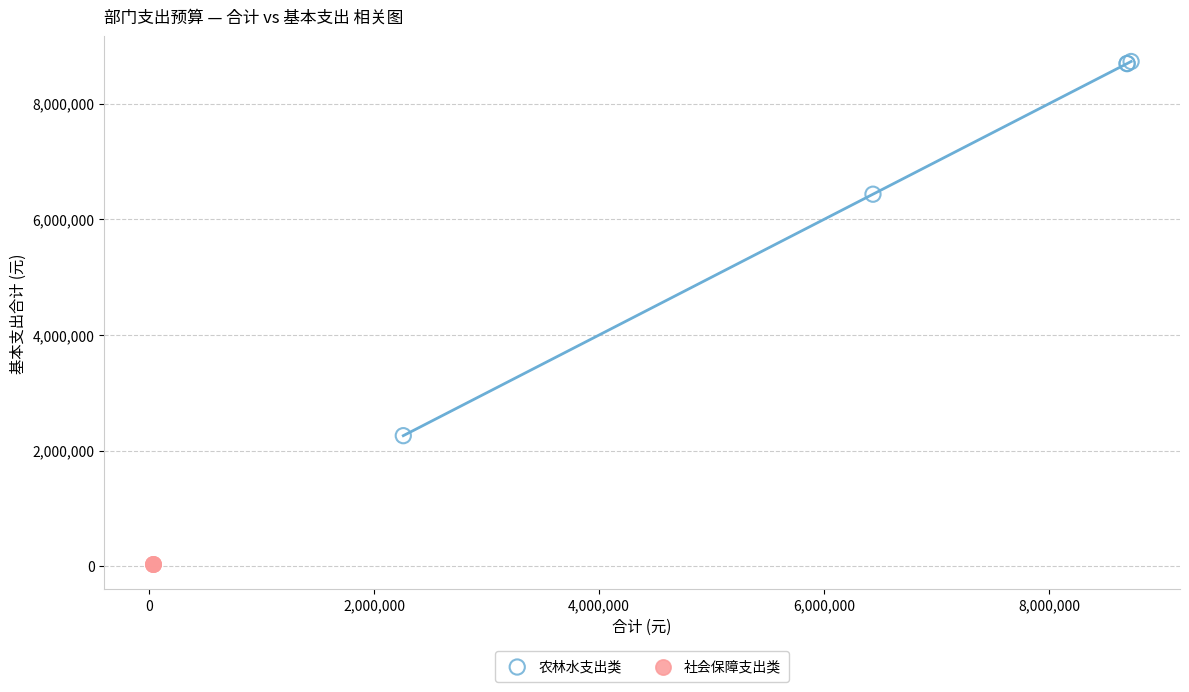

Which series contains the lowest Y value?

社会保障支出类